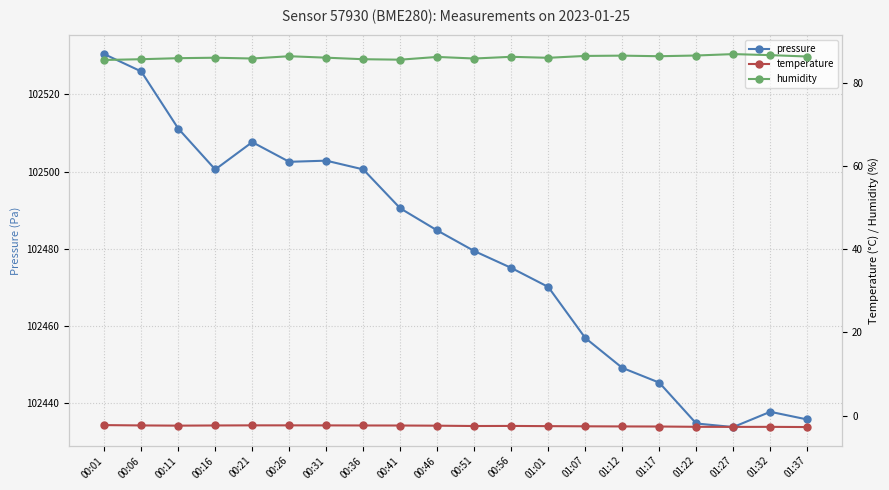

At which category is the sum across all series the highest?

00:01